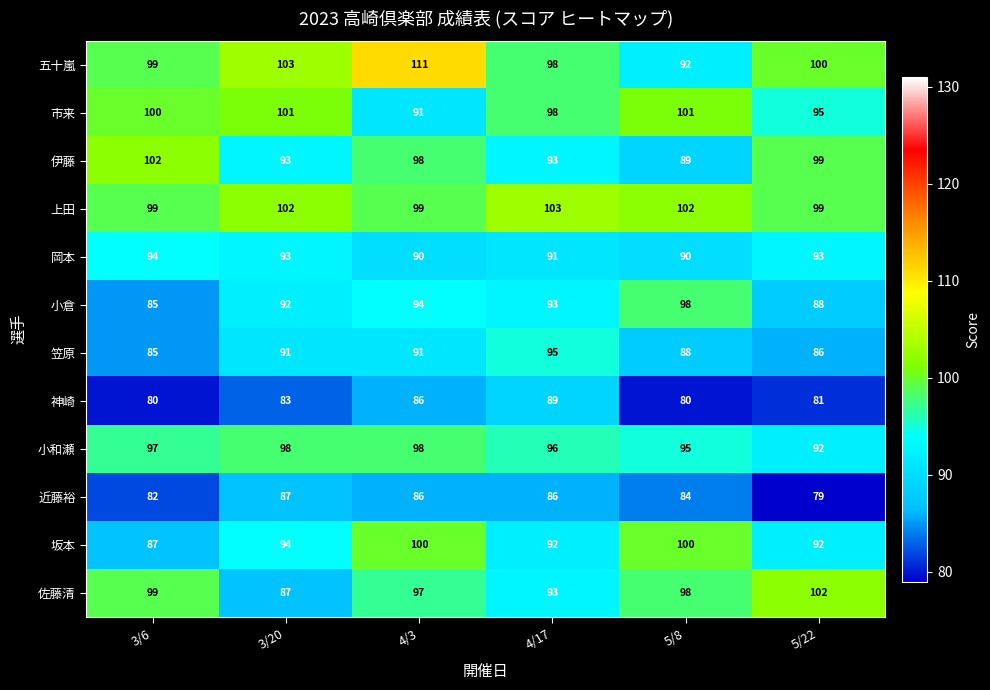

At how many categories does at least one series exceed 80?

6